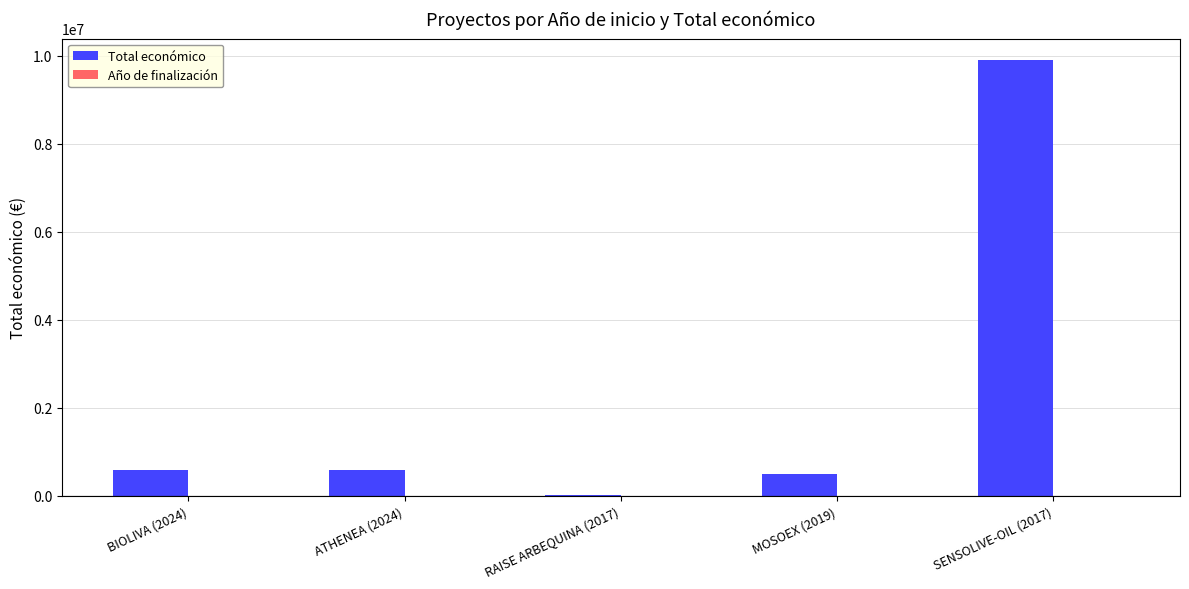

The value of Total económico at SENSOLIVE-OIL (2017) is 9900193. True or false?

True